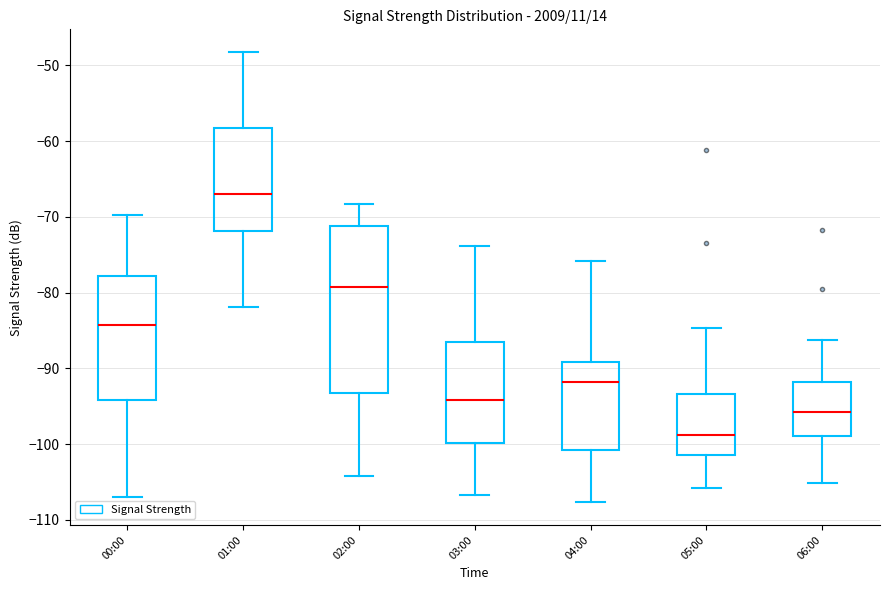

Which box is the tallest, from its lower edge to its upper edge?

02:00